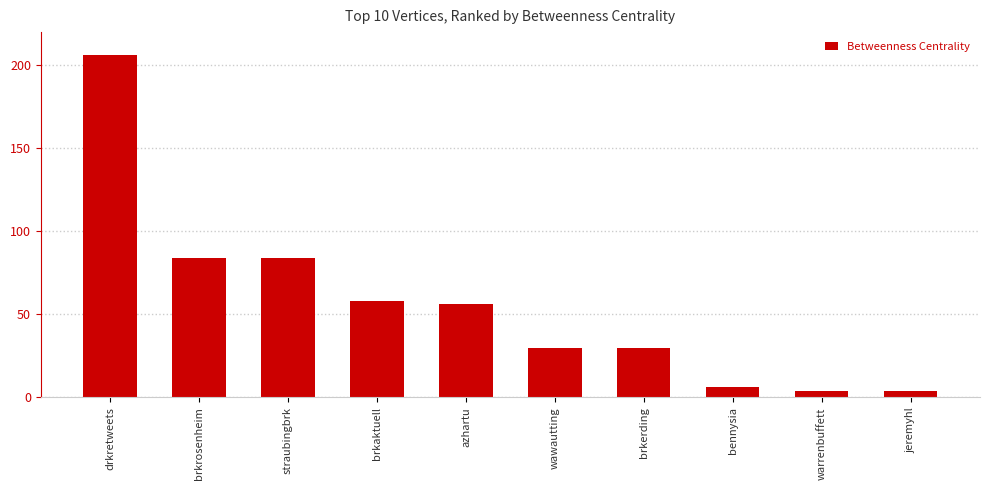

At which category does the chart reach its peak across all series?

drkretweets